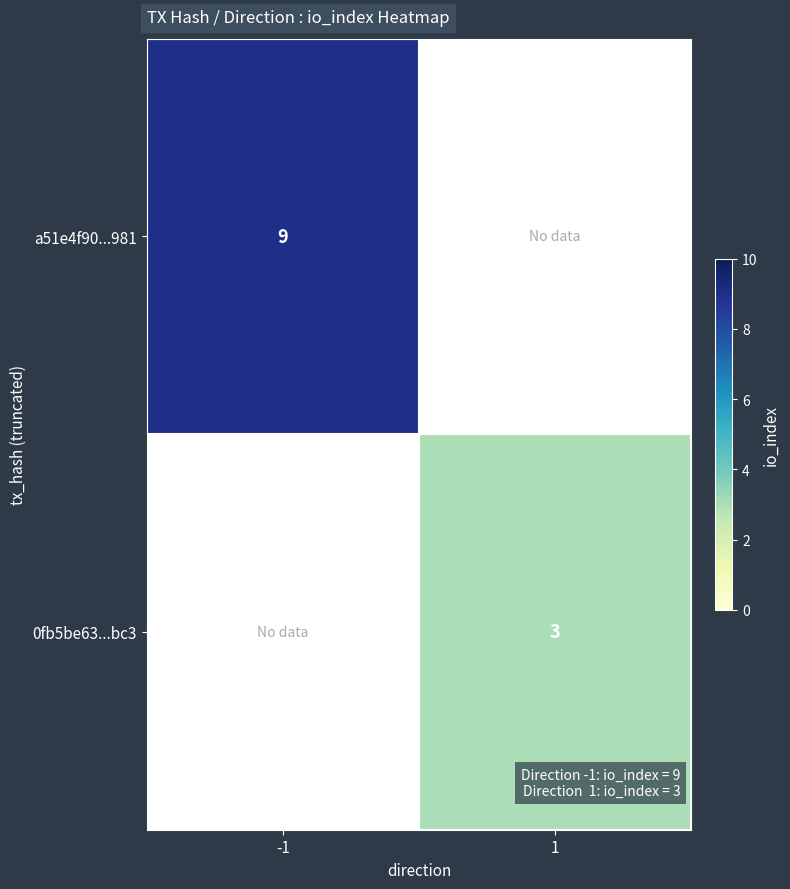

The a51e4f90...981 series shows 9 at -1. True or false?

True